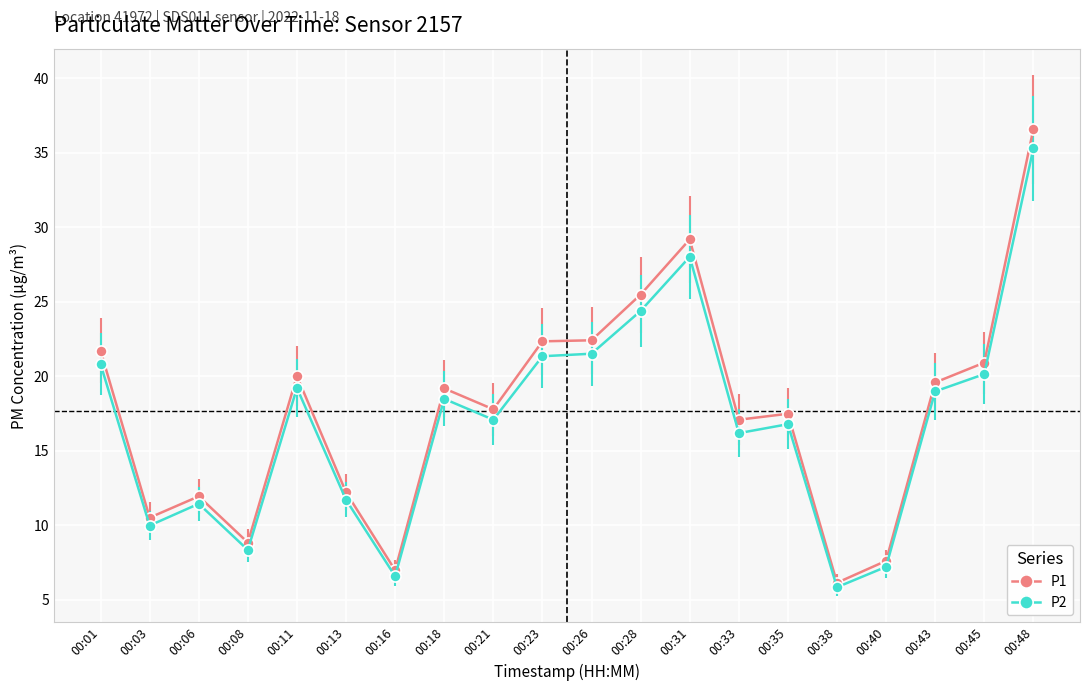

How many values in the P1 series exceed 19?

10